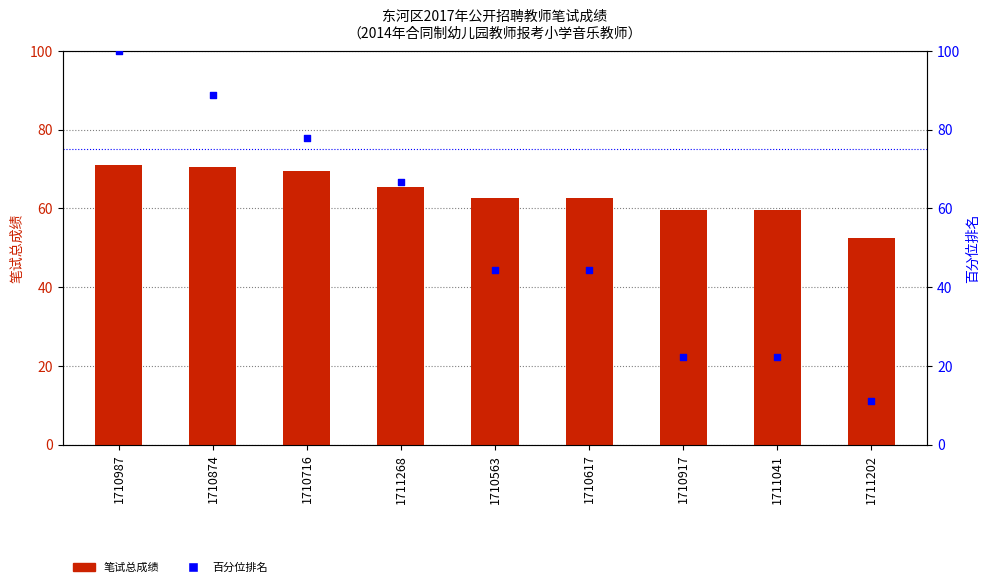

What is the total value across all series at 1711268?

132.2